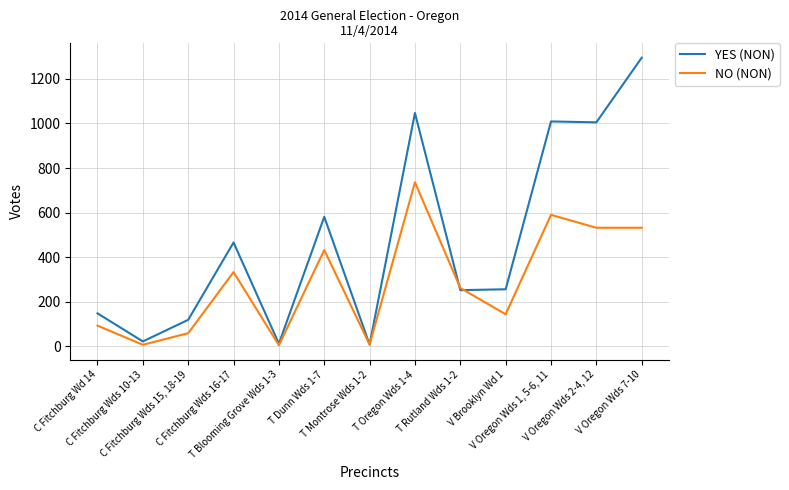

What is the minimum value for NO (NON)?

5